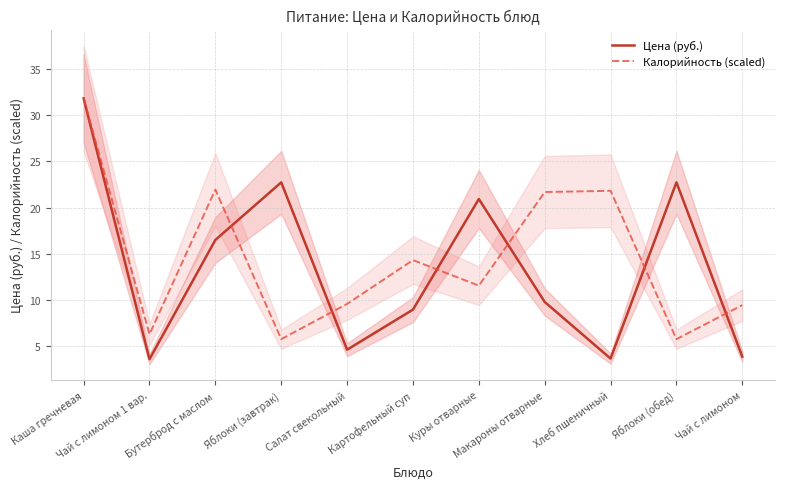

Is this an area chart (filled region under the line)?

No